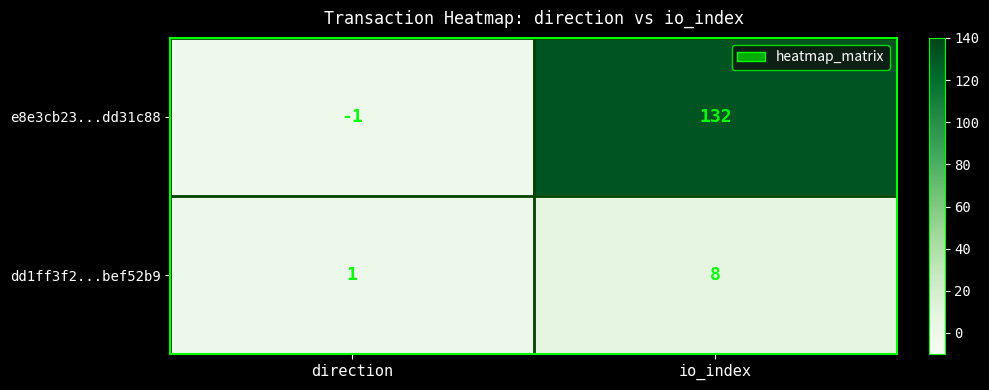

Rank the series at io_index from highest to lowest value.

e8e3cb23...dd31c88, dd1ff3f2...bef52b9